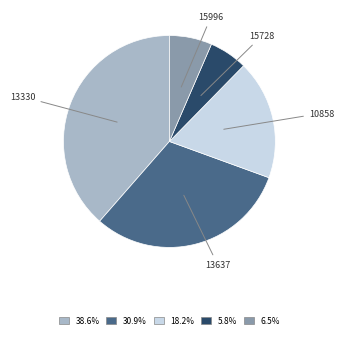

Rank the categories by value from lowest to highest.

15728, 15996, 10858, 13637, 13330